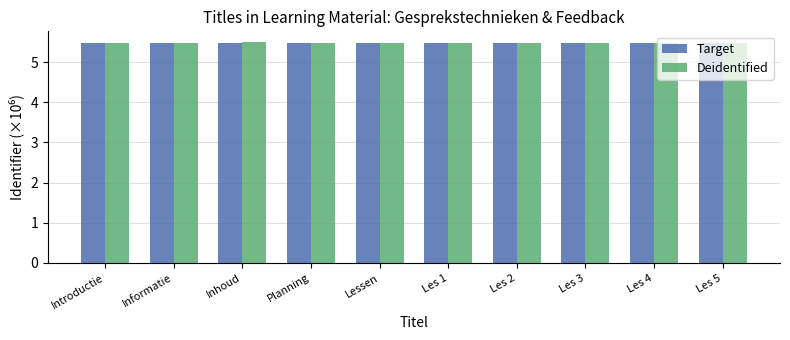

Count the Target values in the range 5 to 6.

10